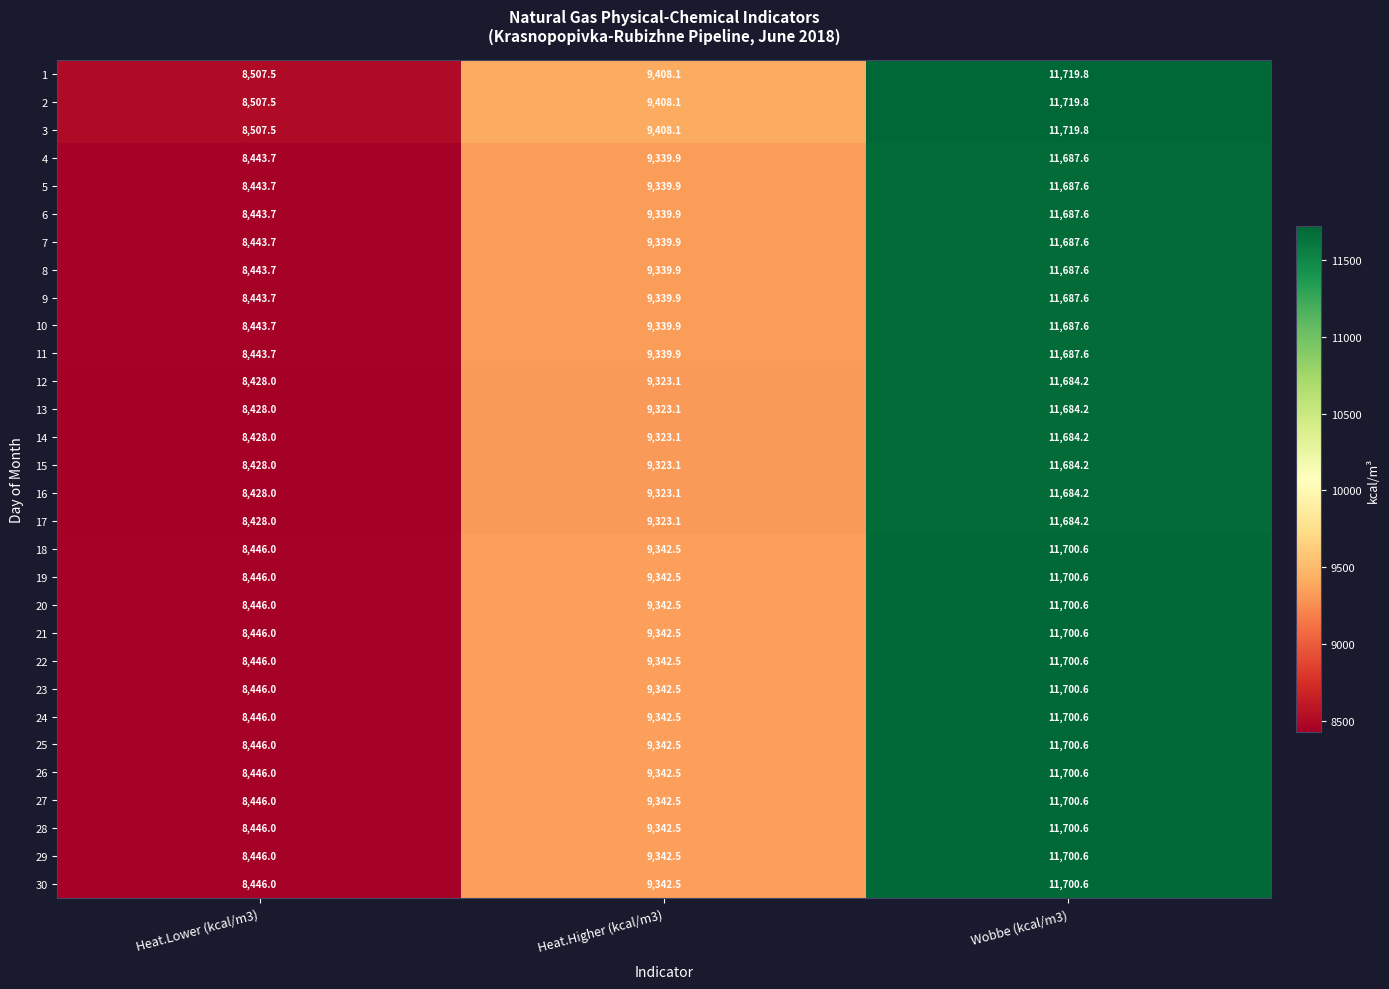

What is the sum of all 4 values?

29471.2